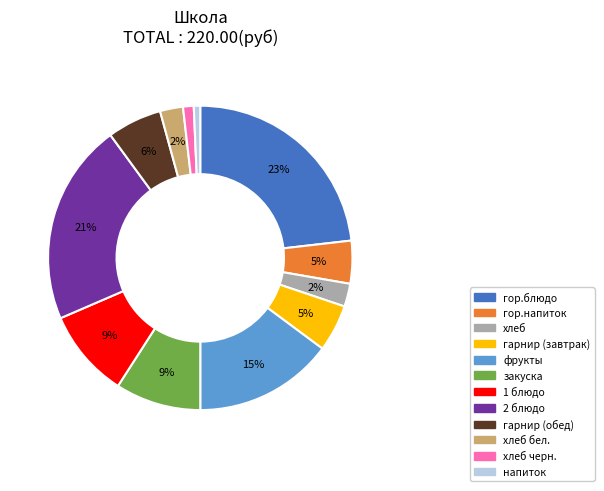

To the nearest percent, what is the difference between the largest and smallest slice percentages?

22%